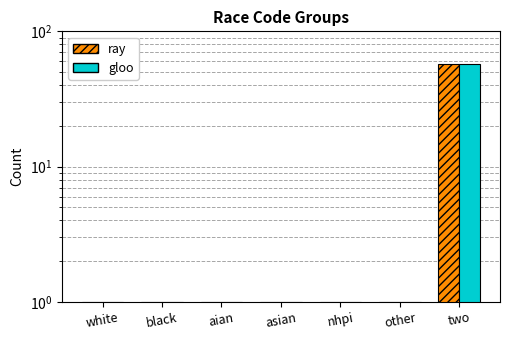

What are all the series names shown in the legend?

ray, gloo